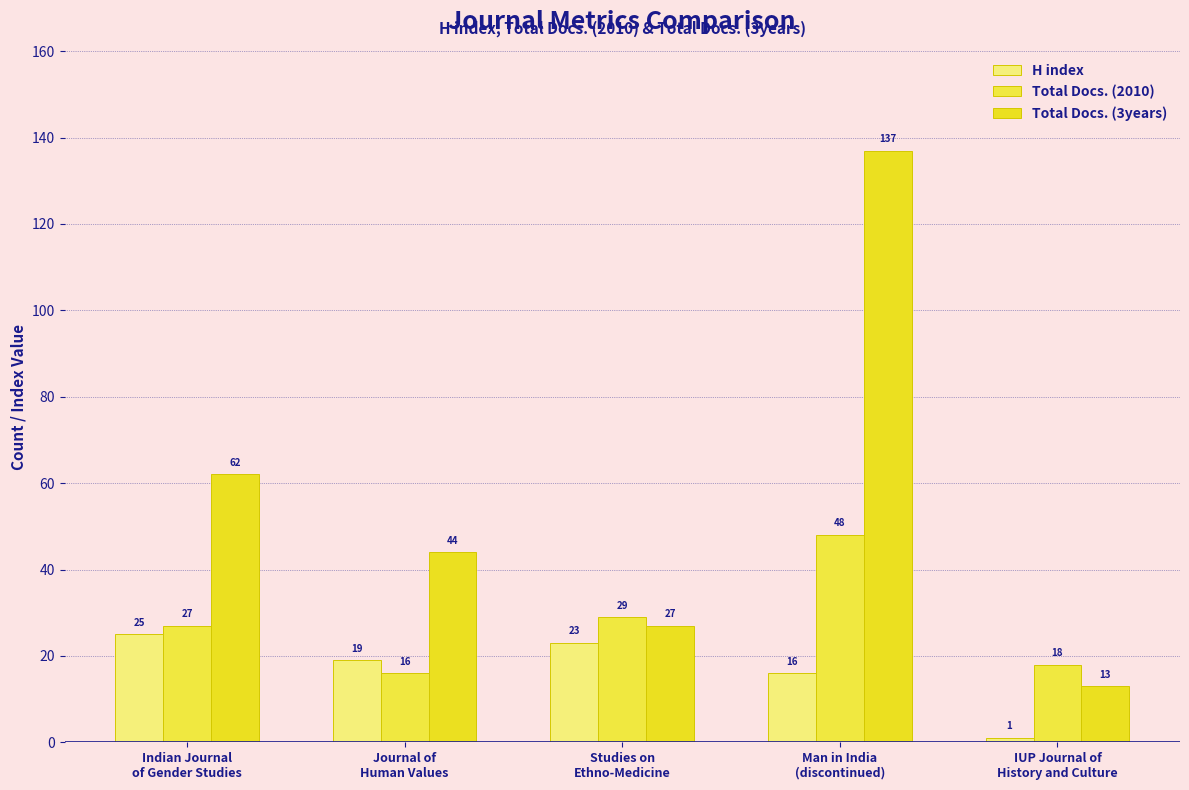

What is the average value of the H index series?

17